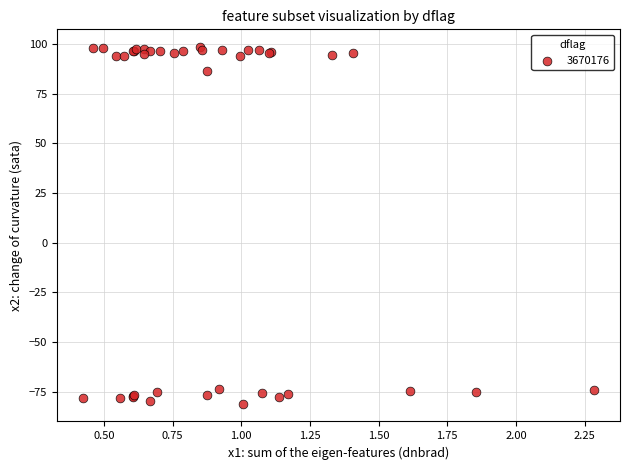

What Y value in the scatter plot is closest to 8?

86.6